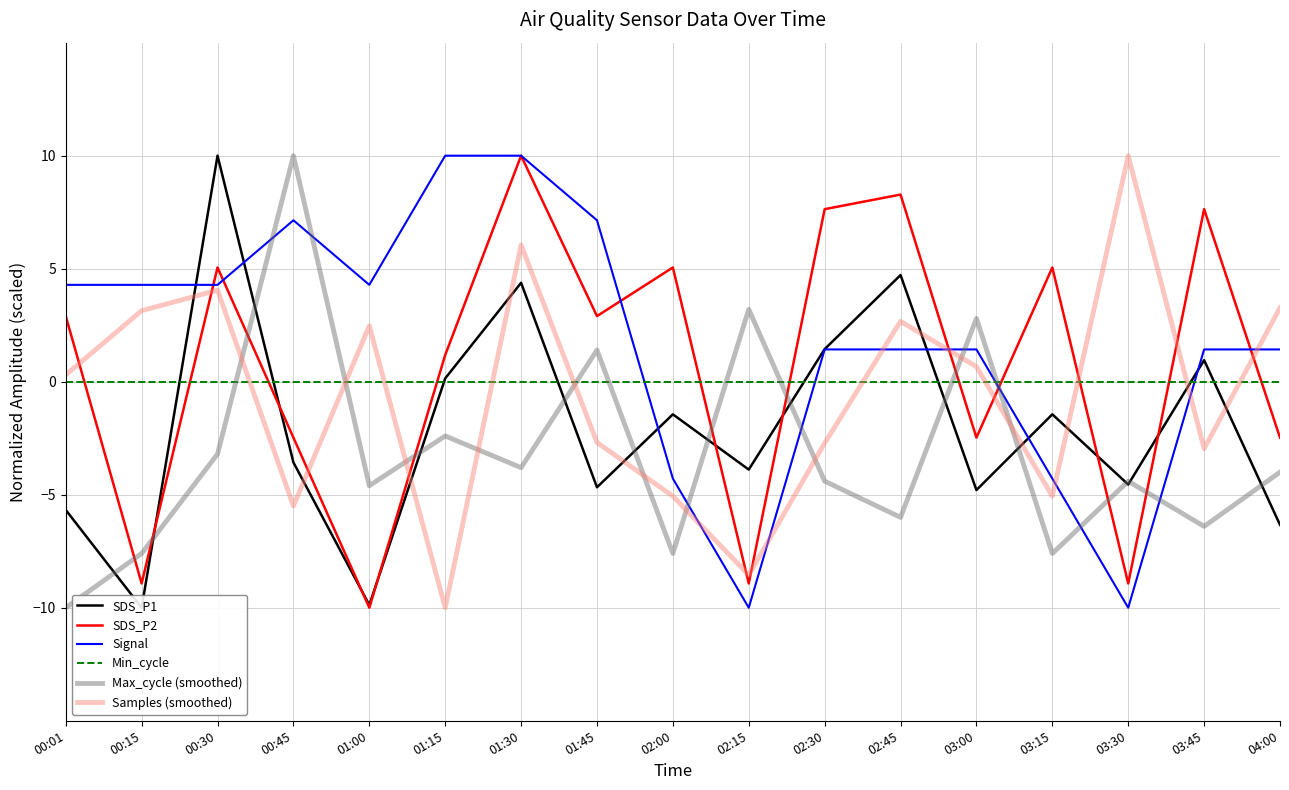

List the labels in order of SDS_P2 value, largest first.

01:30, 02:45, 02:30, 03:45, 00:30, 02:00, 03:15, 00:01, 01:45, 01:15, 00:45, 03:00, 04:00, 00:15, 02:15, 03:30, 01:00